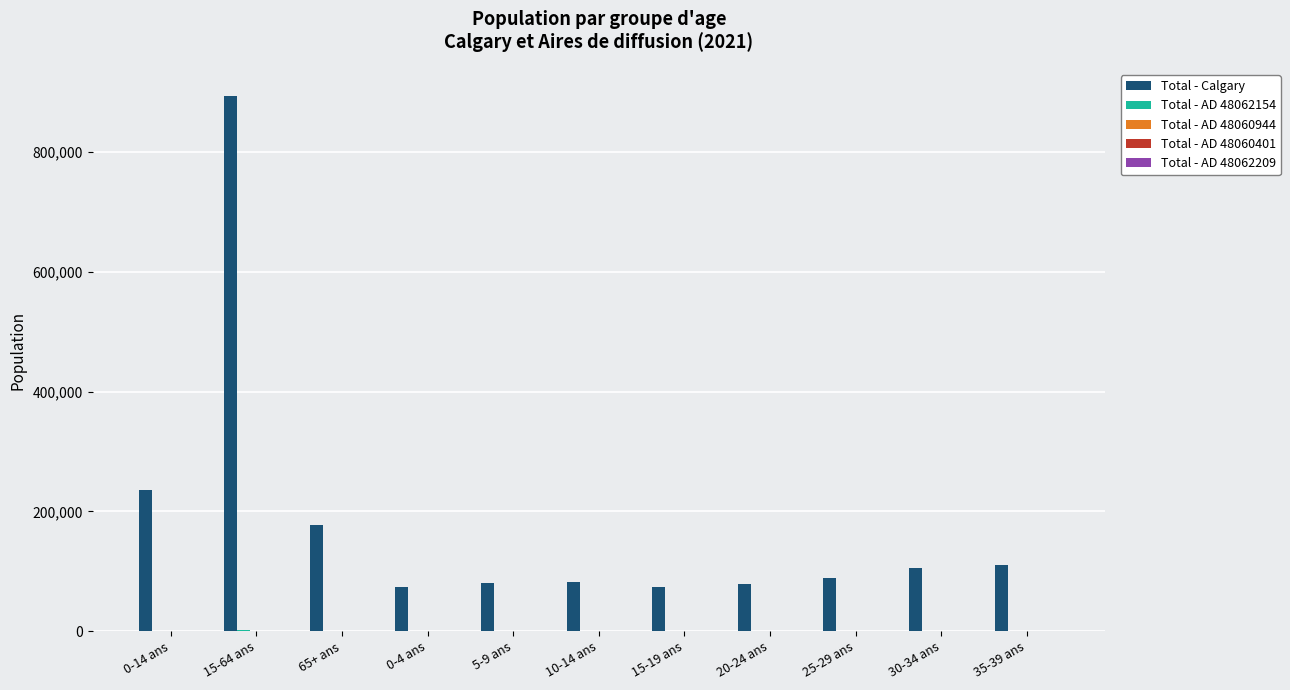

Which label corresponds to the largest value in the chart?

15-64 ans